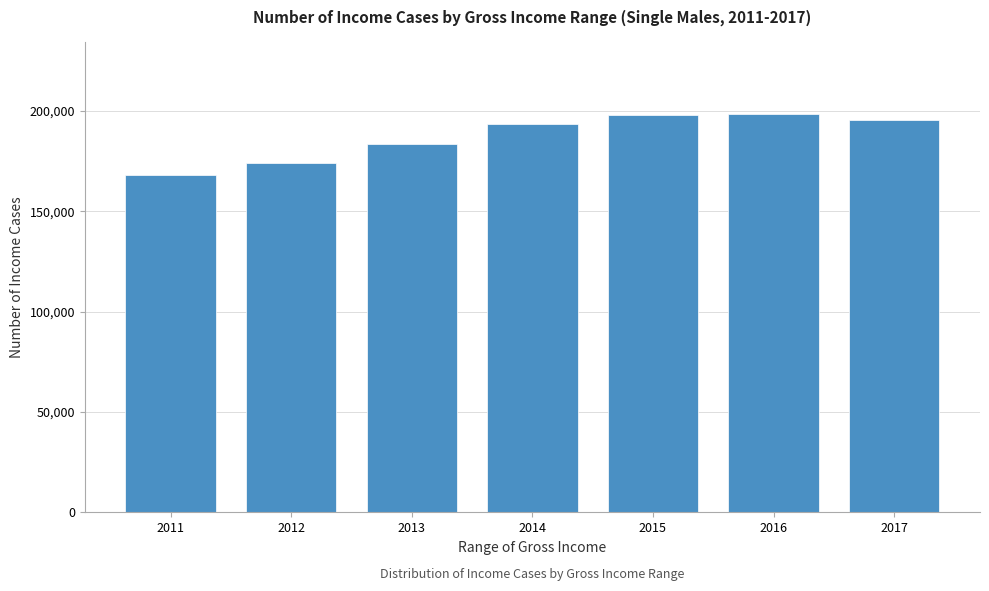

What is the greatest value displayed?

198371